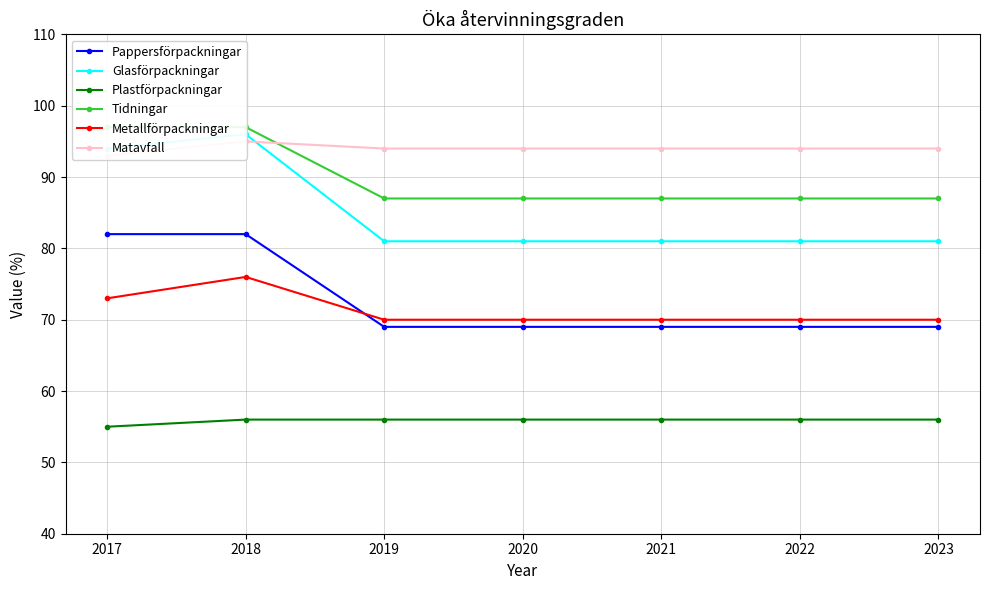

At which label does Matavfall first exceed 94?

2018